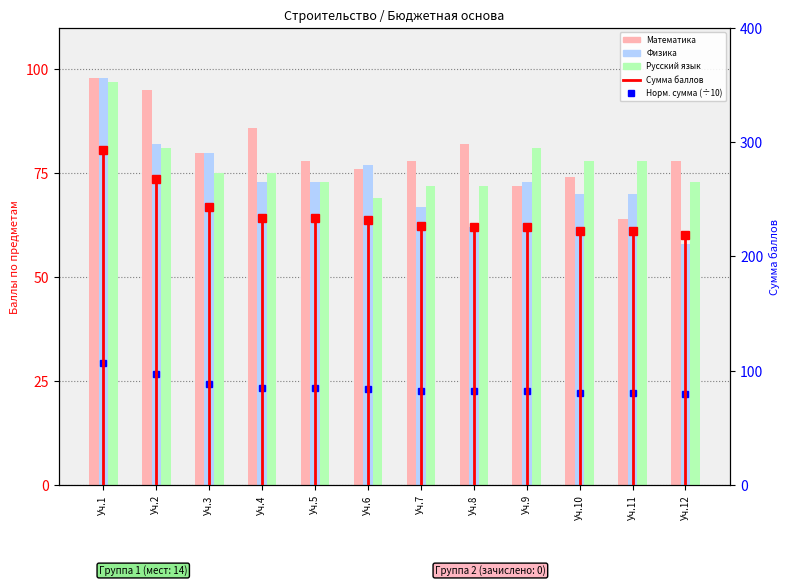

What is the smallest value displayed?

58